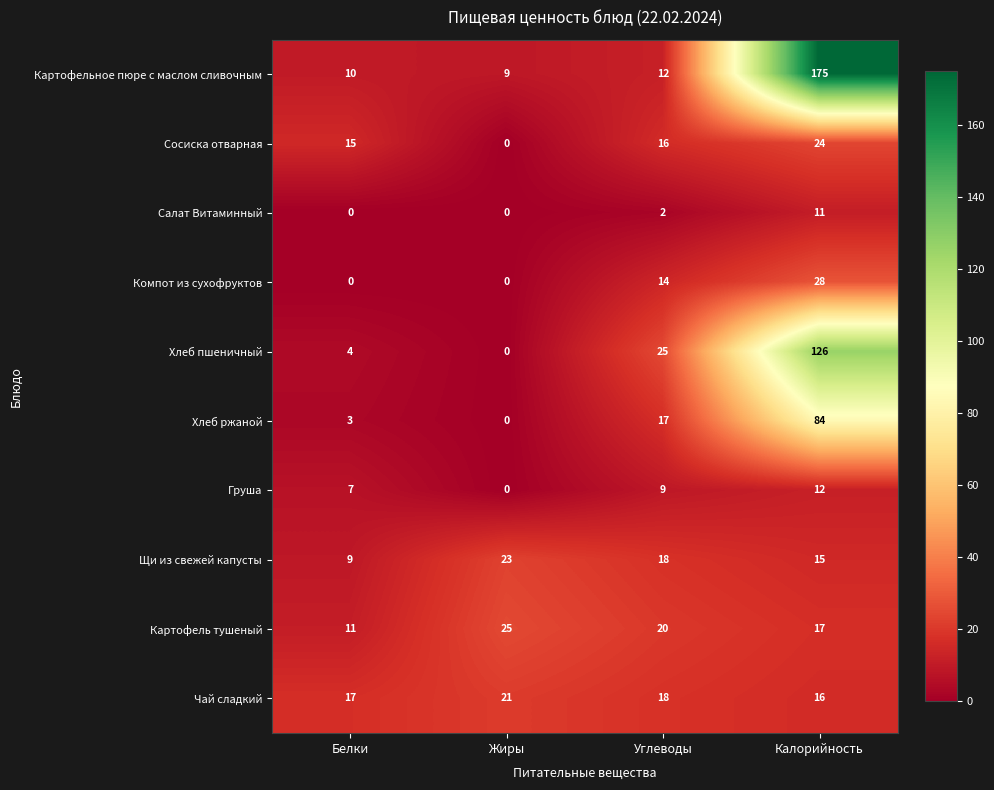

The value of Хлеб ржаной at Углеводы is 12. True or false?

False